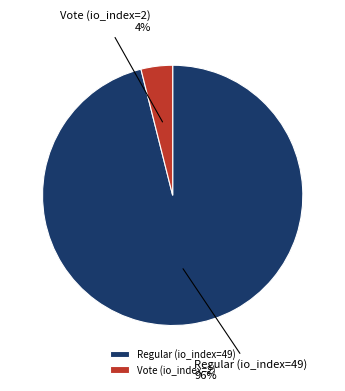

What percentage is the Regular (io_index=49) slice, to the nearest percent?

96%